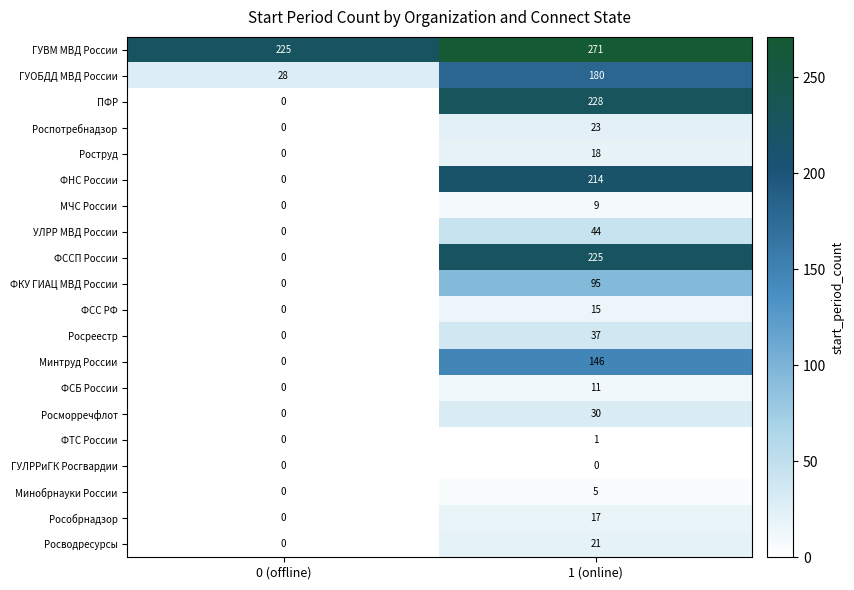

List the labels in order of ГУВМ МВД России value, smallest first.

0 (offline), 1 (online)